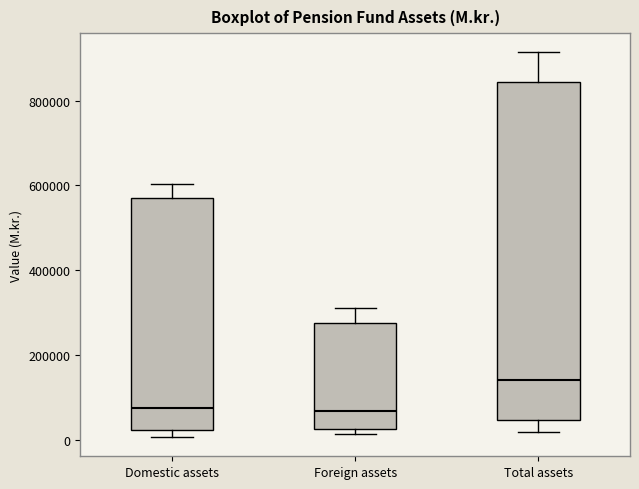

Reading left to right, read every box against the y-axis: the position of its median line, the range the box covers, and the ends of its whiskers. The values are not printed on the chart, so give them approximately, as read against the axis.

Domestic assets: median 80000, box 20000 to 560000, whiskers 0 to 600000
Foreign assets: median 60000, box 20000 to 280000, whiskers 20000 (just below the box's lower edge) to 320000
Total assets: median 140000, box 40000 to 840000, whiskers 20000 to 920000